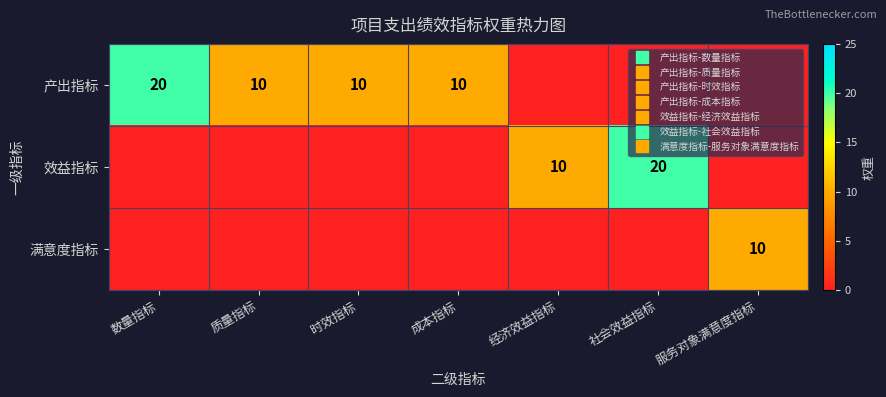

How many series are shown in this chart?

3